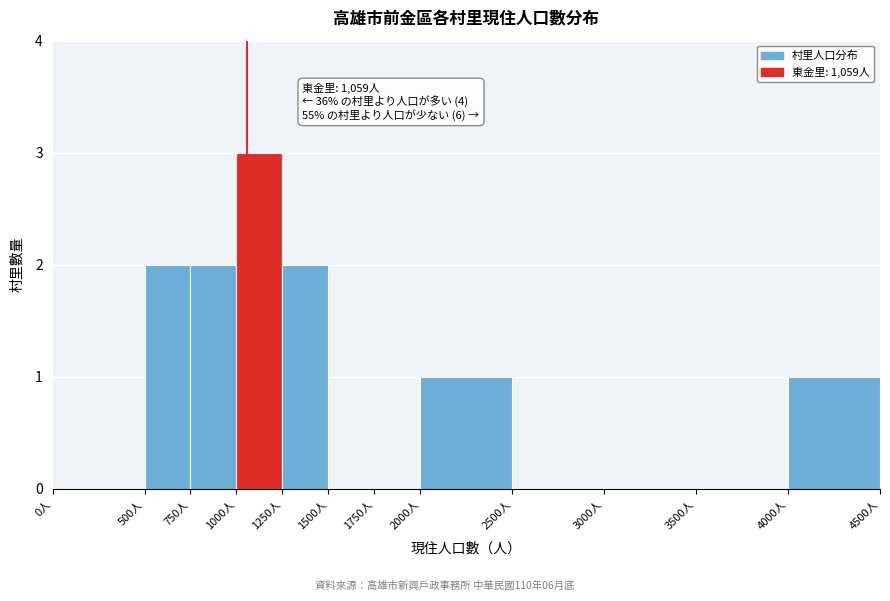

Which range on the x-axis has the tallest bar?

1000 to 1250